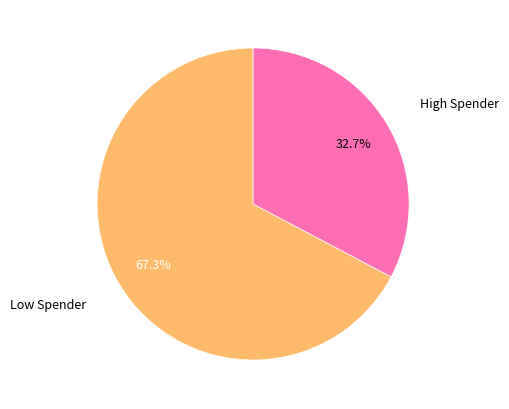

What is the total percentage of Low Spender and High Spender?

100.0%